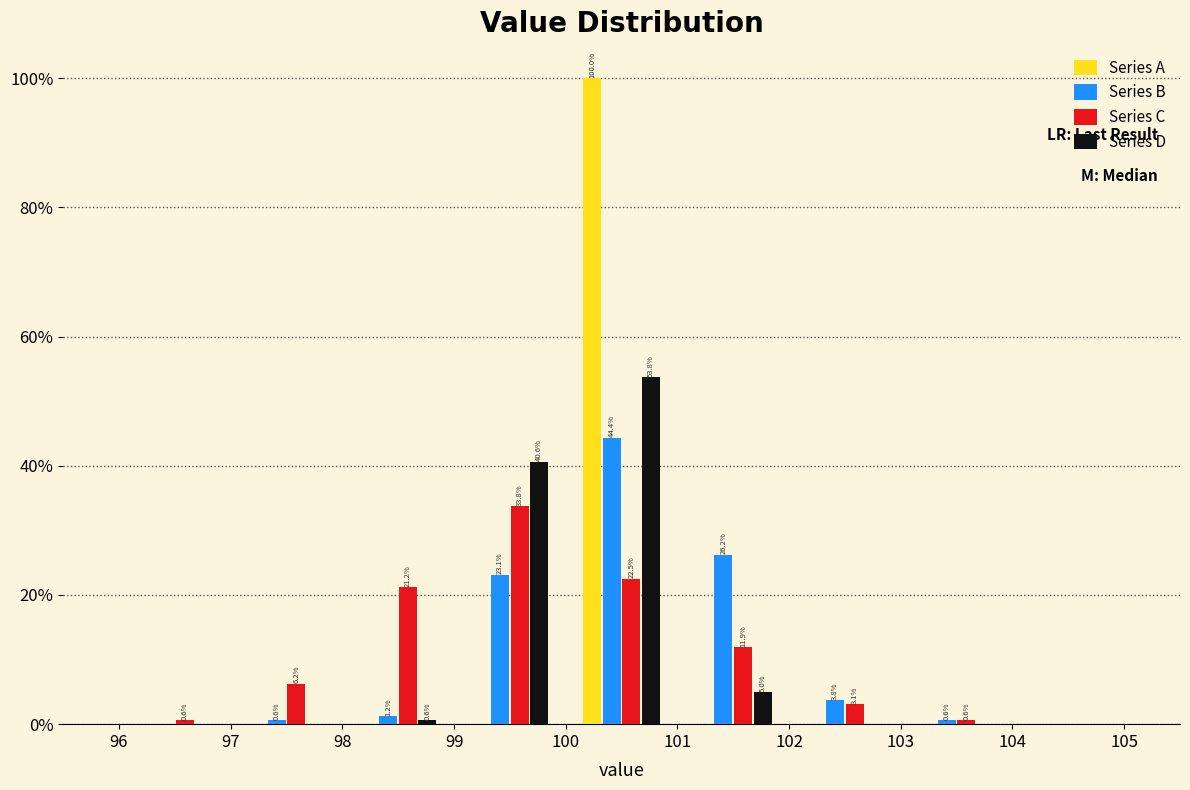

In the Series C series, which range on the x-axis has the tallest bar?

99 to 100